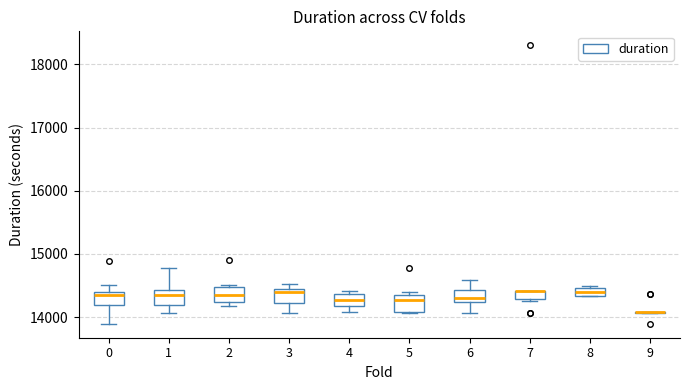

Where does the upper whisker of the box at x = 1 end on the y-axis? The values are not printed on the chart, so give them approximately, as read against the axis.

14800